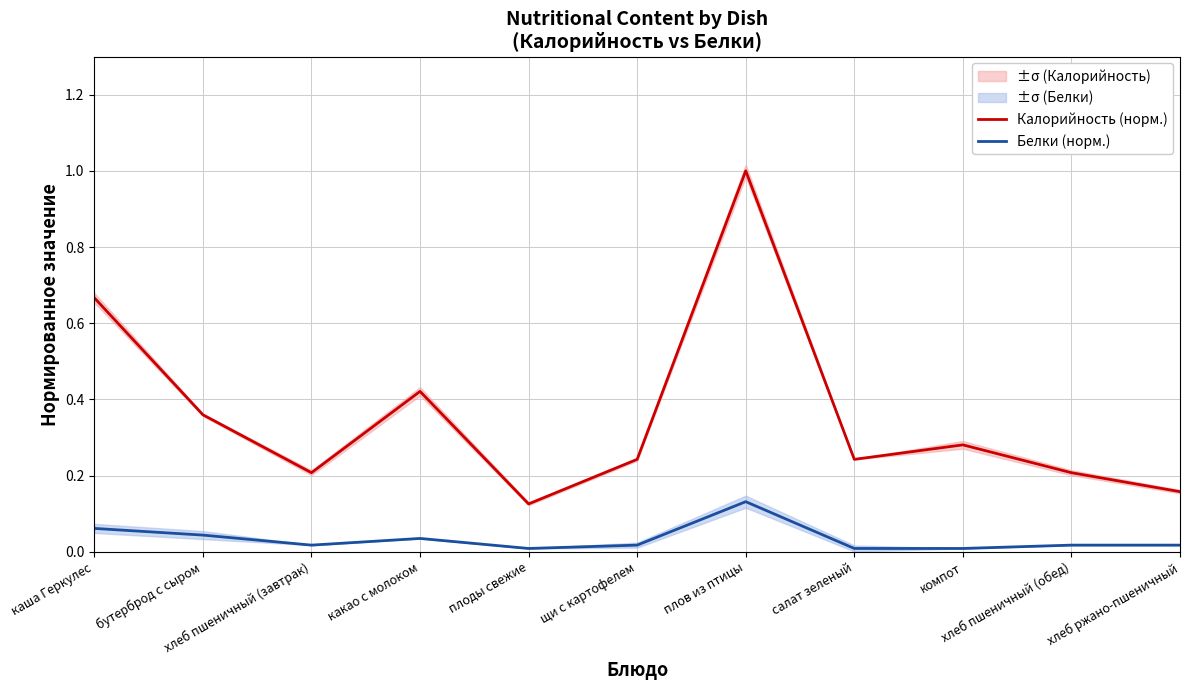

Reading right to left, extract all data points from this chart.

Калорийность (норм.): хлеб ржано-пшеничный=0.2	хлеб пшеничный (обед)=0.2	компот=0.3	салат зеленый=0.2	плов из птицы=1.0	щи с картофелем=0.2	плоды свежие=0.1	какао с молоком=0.4	хлеб пшеничный (завтрак)=0.2	бутерброд с сыром=0.4	каша Геркулес=0.7
Белки (норм.): хлеб ржано-пшеничный=0.0	хлеб пшеничный (обед)=0.0	компот=0.0	салат зеленый=0.0	плов из птицы=0.1	щи с картофелем=0.0	плоды свежие=0.0	какао с молоком=0.0	хлеб пшеничный (завтрак)=0.0	бутерброд с сыром=0.0	каша Геркулес=0.1